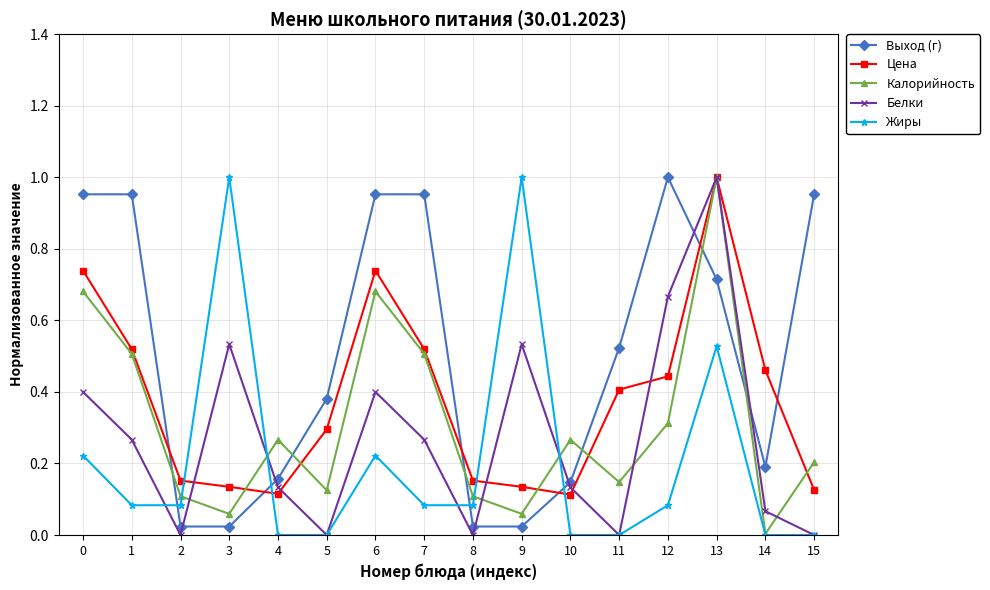

The Калорийность series shows 0.0 at 14. True or false?

True